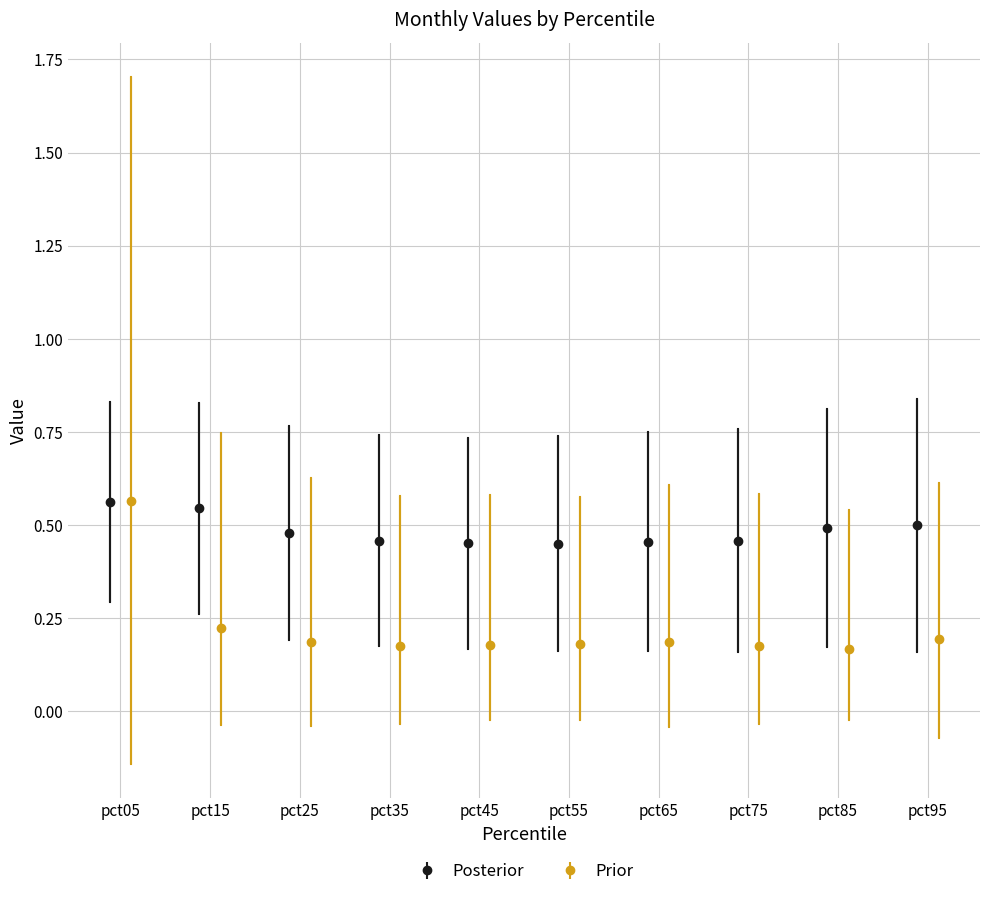

Count the Posterior values in the range 0 to 1.

10